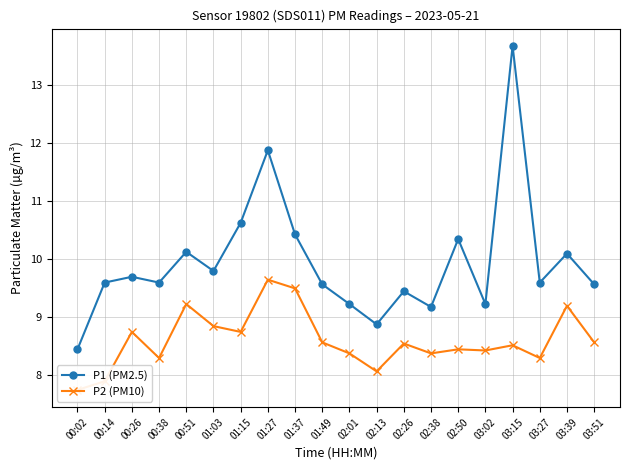

Rank the series at 02:50 from lowest to highest value.

P2 (PM10), P1 (PM2.5)